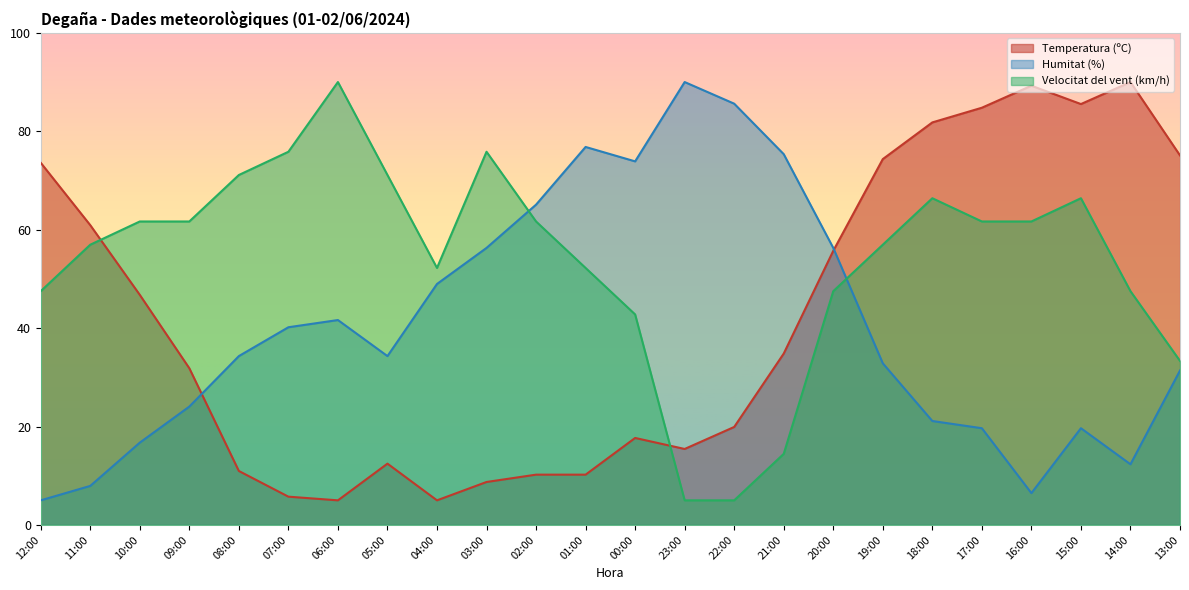

Where do Velocitat del vent (km/h) and Temperatura (ºC) first cross each other?

11:00 and 10:00